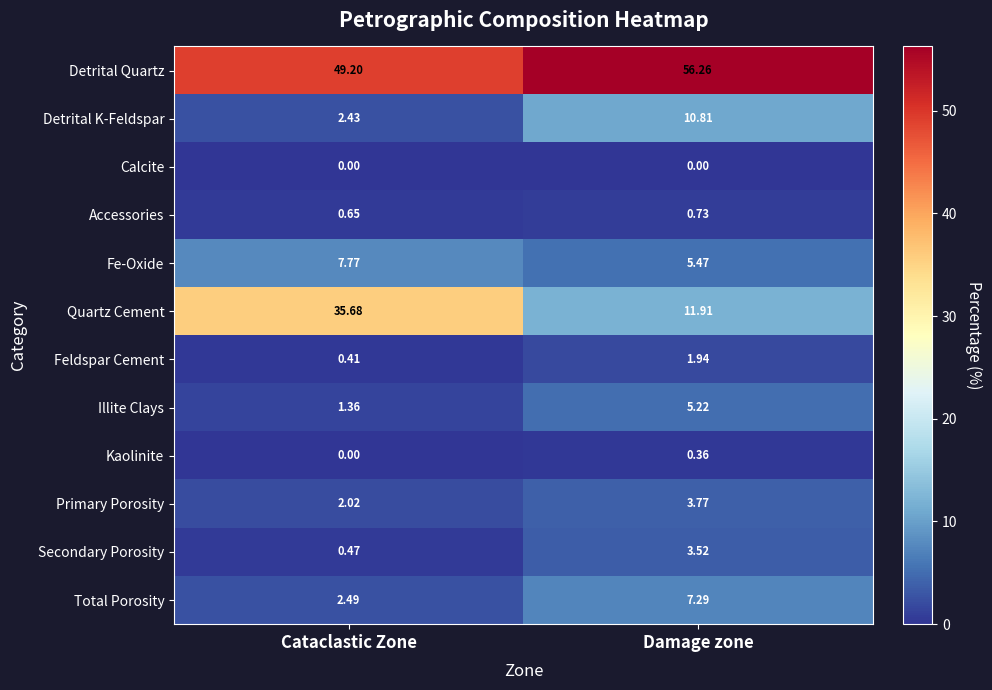

At which category is the sum across all series the highest?

Damage zone